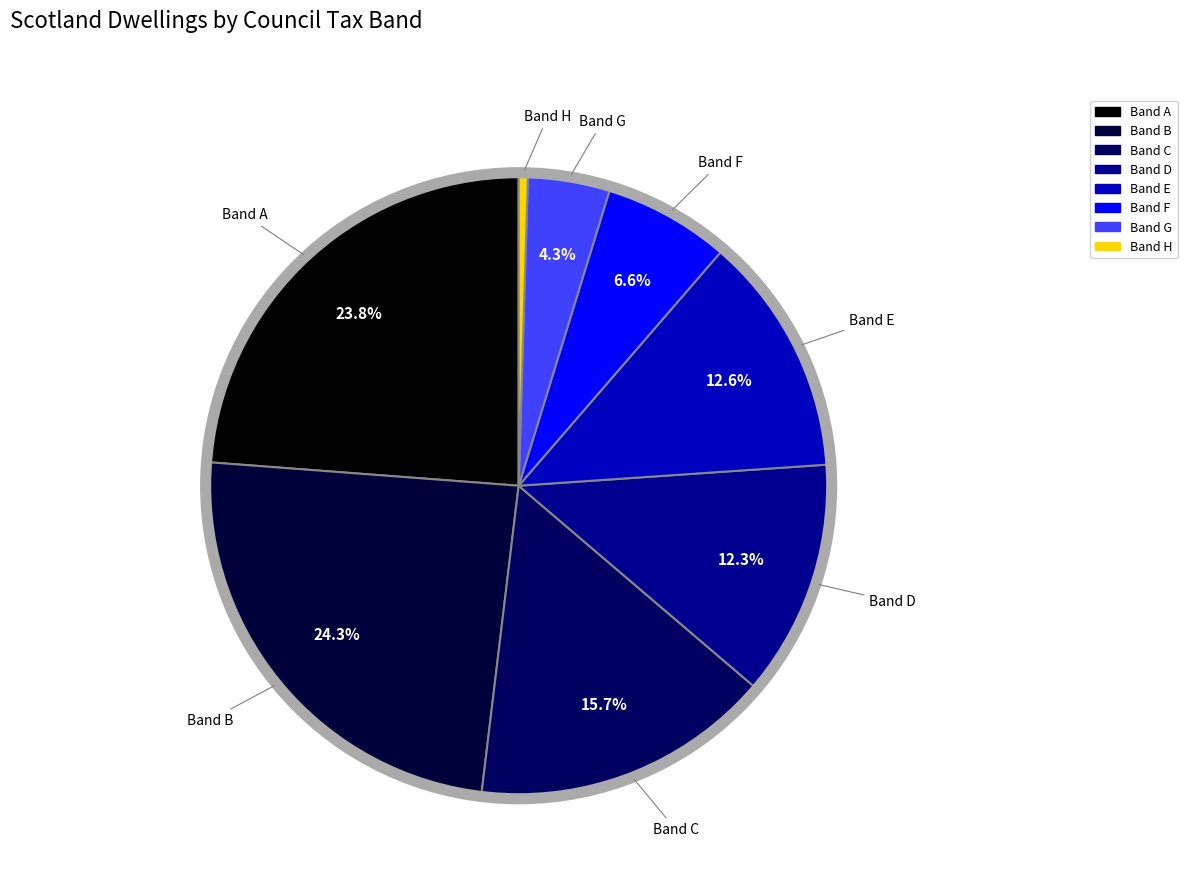

To the nearest percent, what is the difference between the Band A and Band E slice percentages?

11%